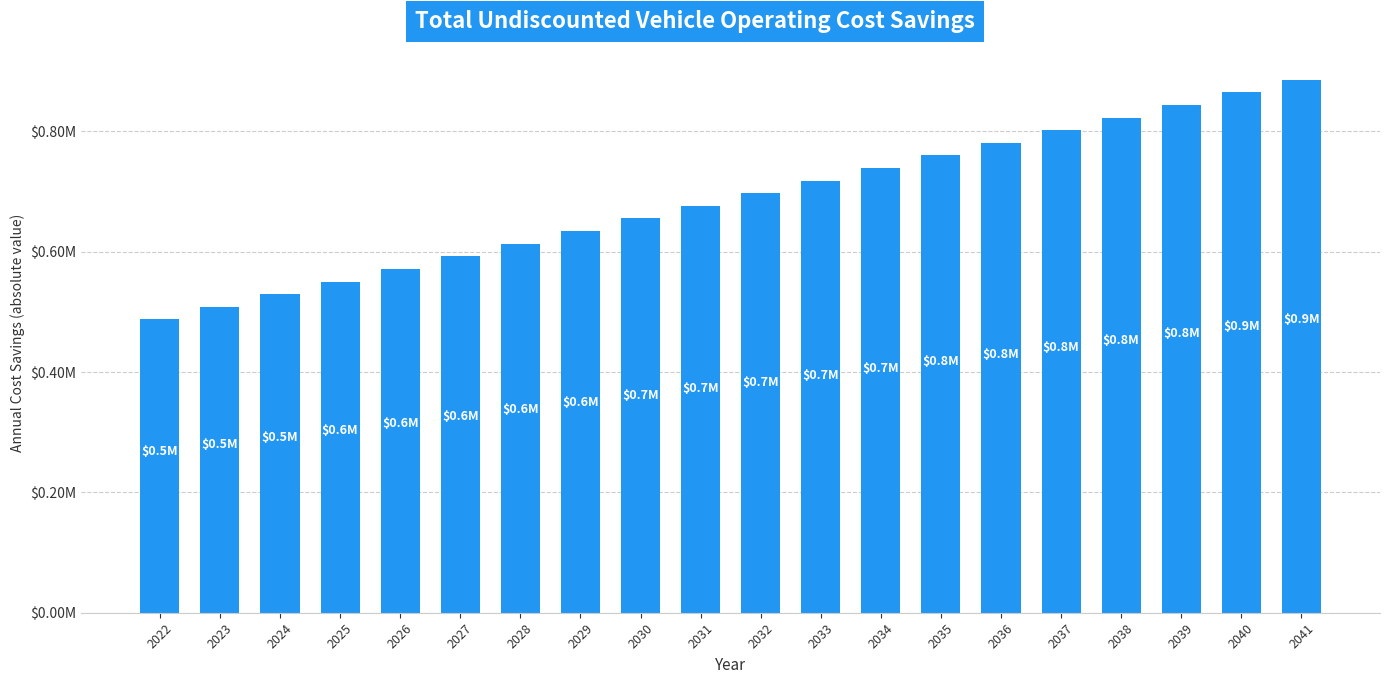

The value at 2034 is 739014.0. True or false?

True